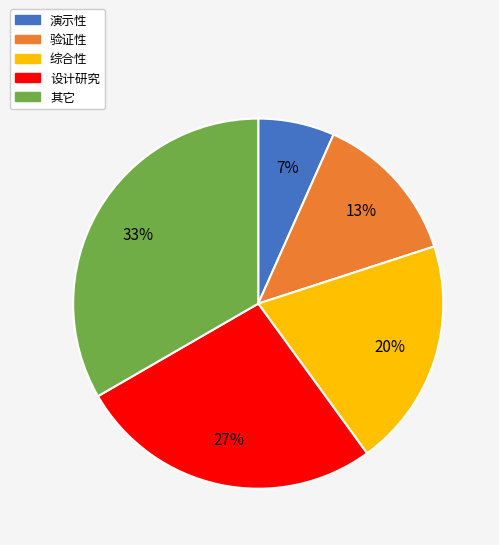

What is the ratio of the value at 综合性 to the value at 验证性?

1.5